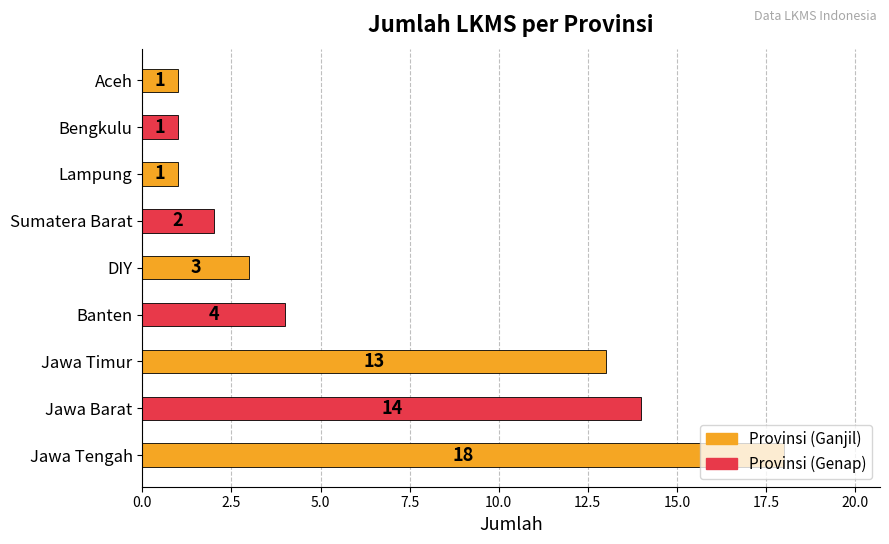

What is the sum of all values?

57